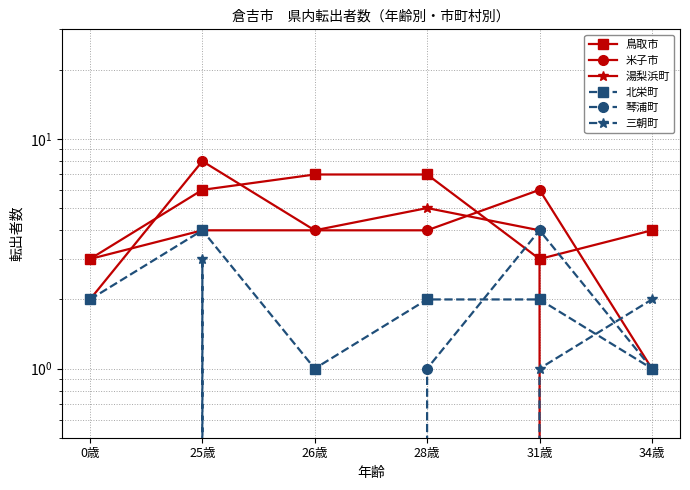

Is the value of 三朝町 at 0歳 greater than the value of 琴浦町 at 0歳?

No